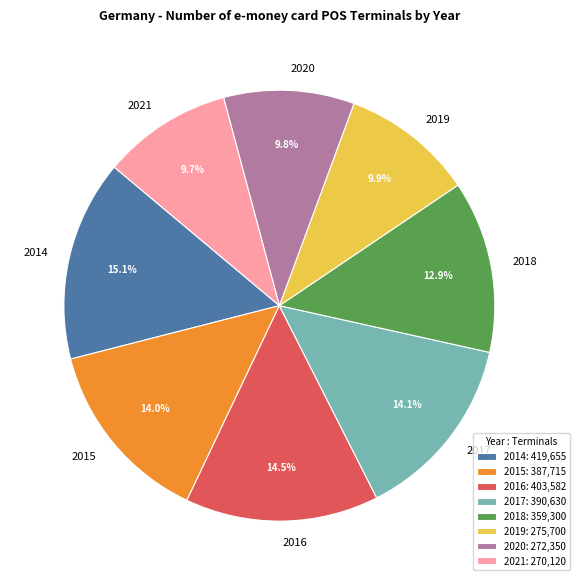

How many slices are in this pie chart?

8